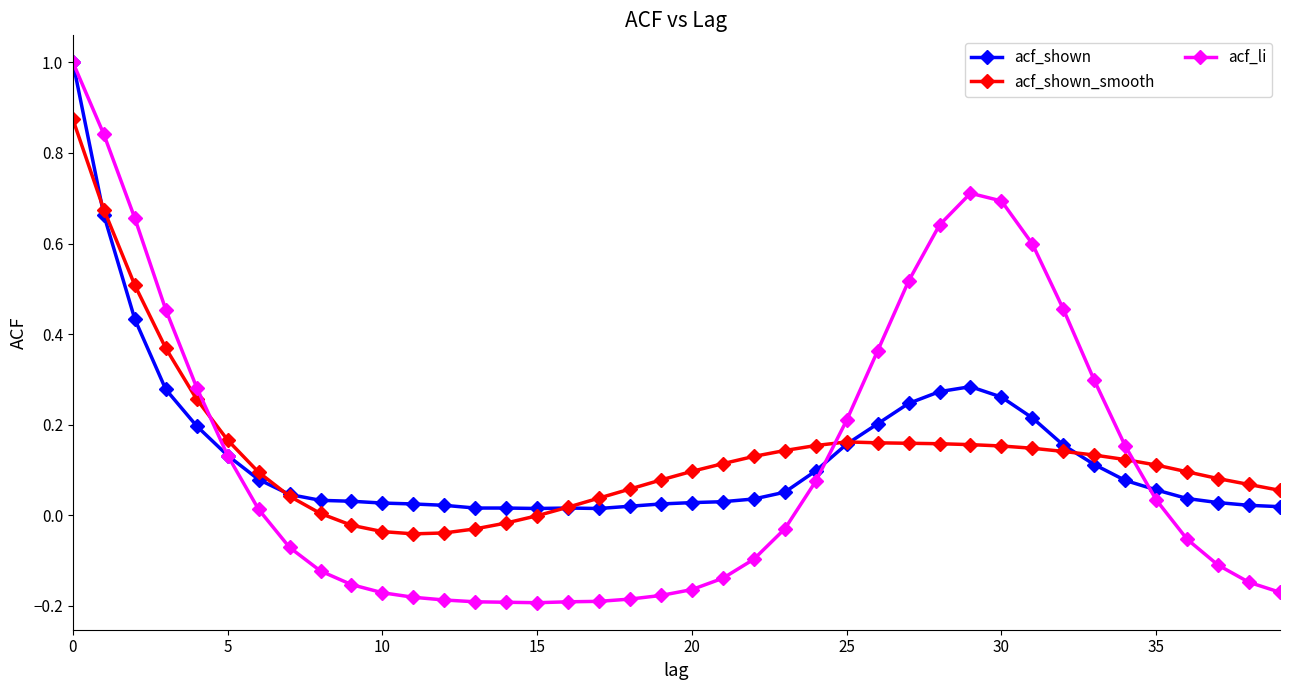

Which series has the widest spread of values?

acf_li